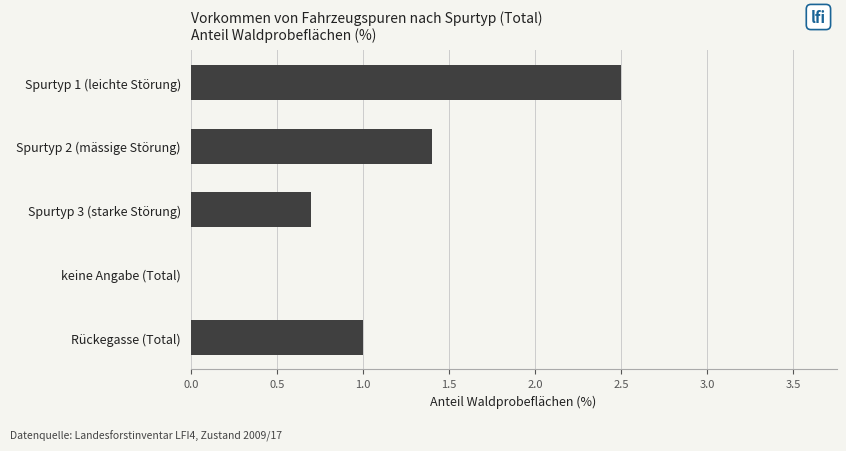

Are the bars horizontal?

Yes